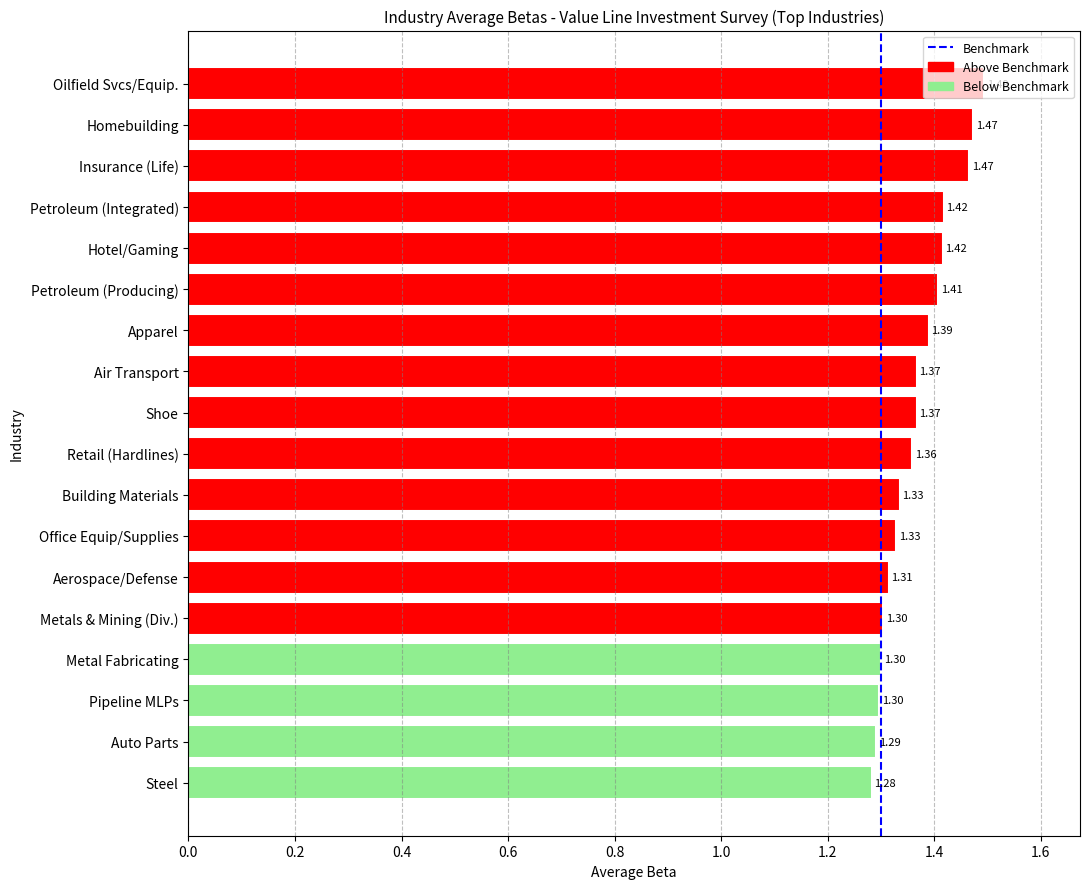

Which category has the highest value across all series?

Oilfield Svcs/Equip.